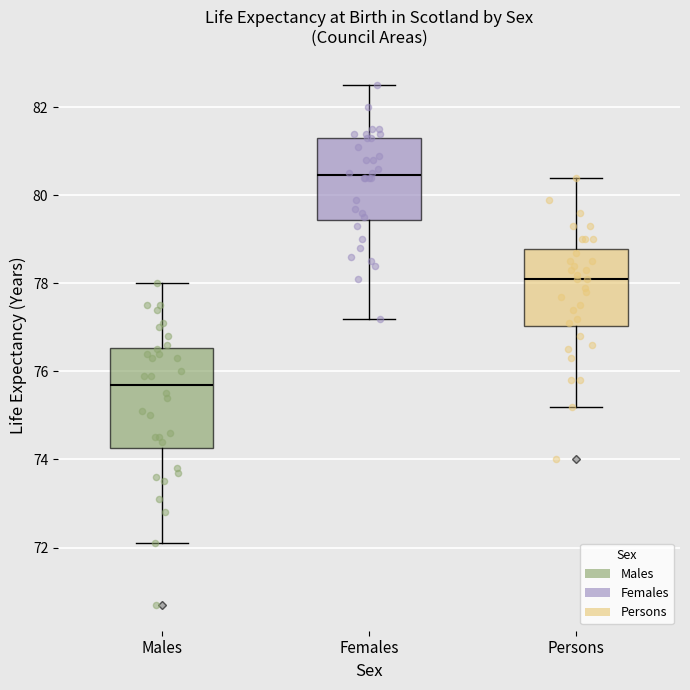

Reading left to right, transcribe this box plot: for each box, give where its median line is, the range the box spans, and where its two whiskers end, as read against the y-axis. The values are not printed on the chart, so give them approximately, as read against the axis.

Males: median 75.8, box 74.2 to 76.6, whiskers 72.2 to 78.0
Females: median 80.4, box 79.4 to 81.4, whiskers 77.2 to 82.6
Persons: median 78.2, box 77.0 to 78.8, whiskers 75.2 to 80.4